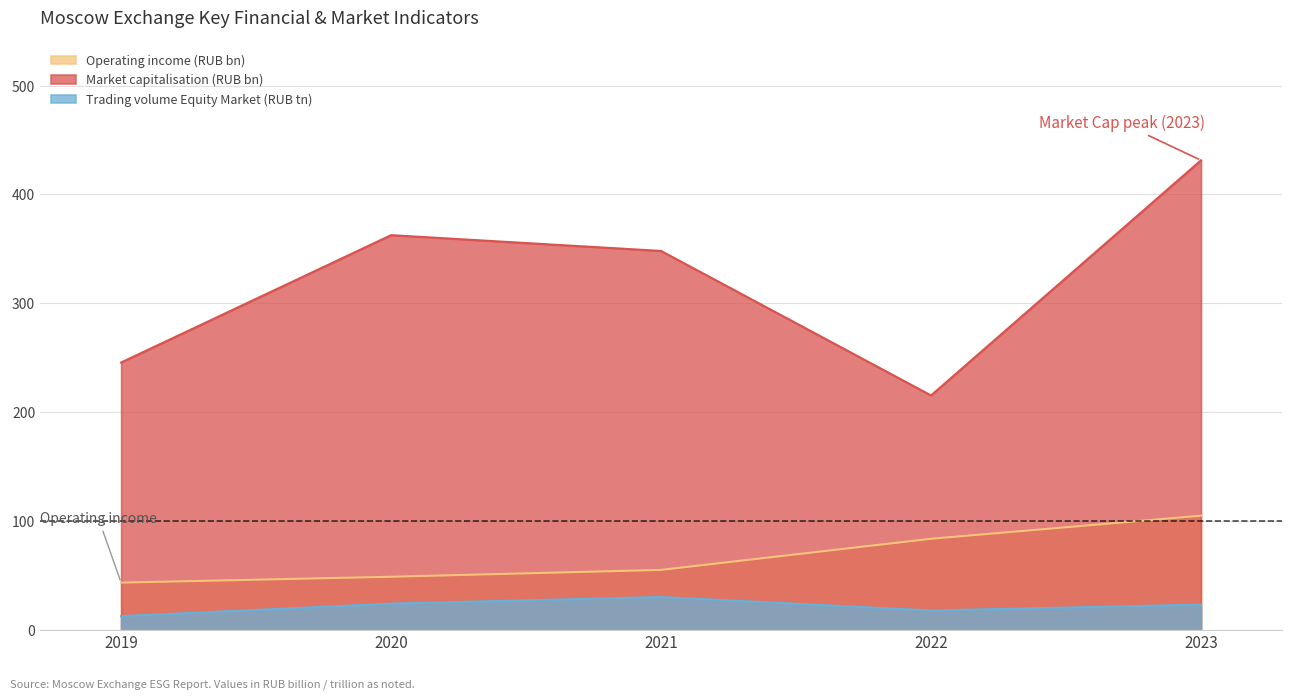

What is the highest value of the Trading volume Equity Market (RUB tn) series?

30.0